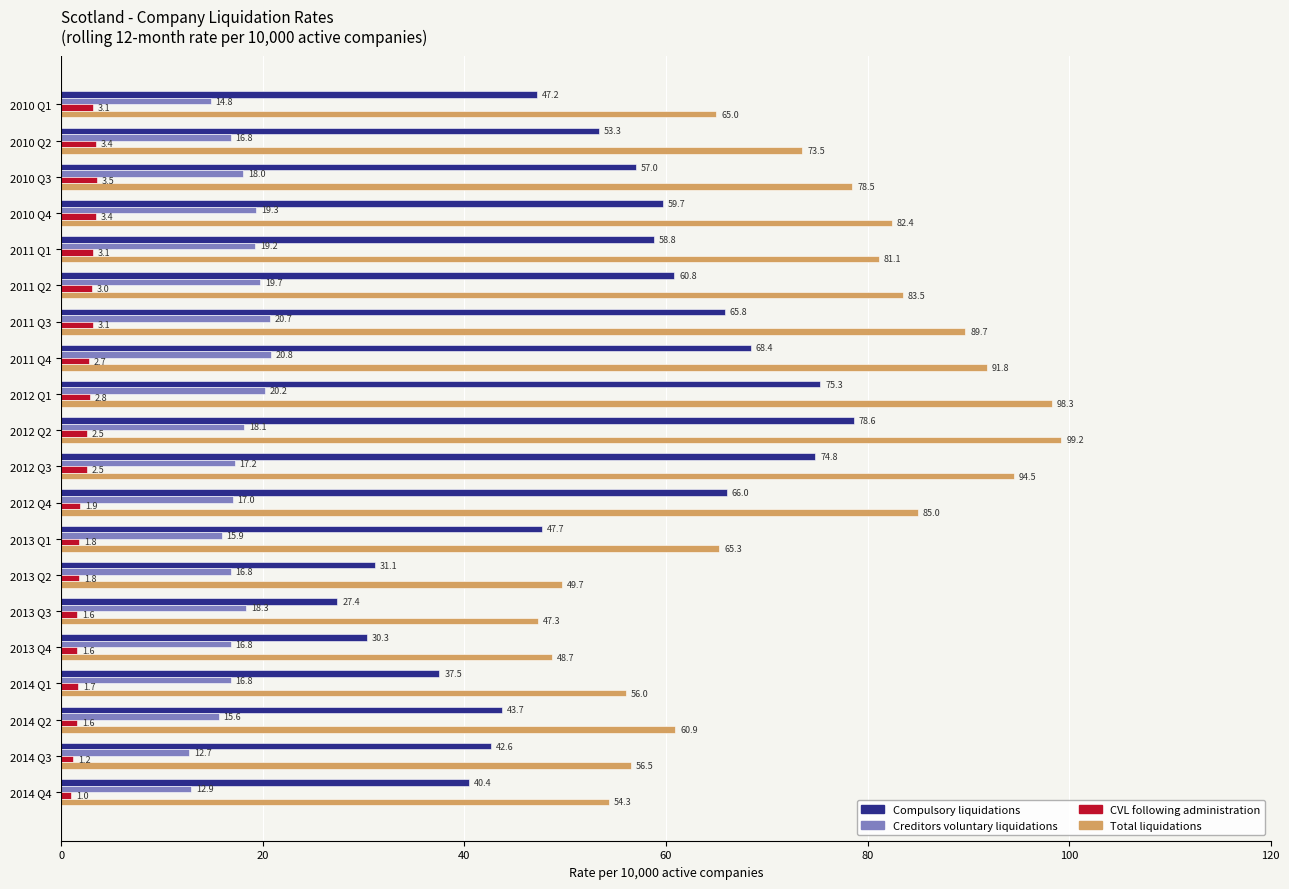

At which category is the sum across all series the highest?

2012 Q2